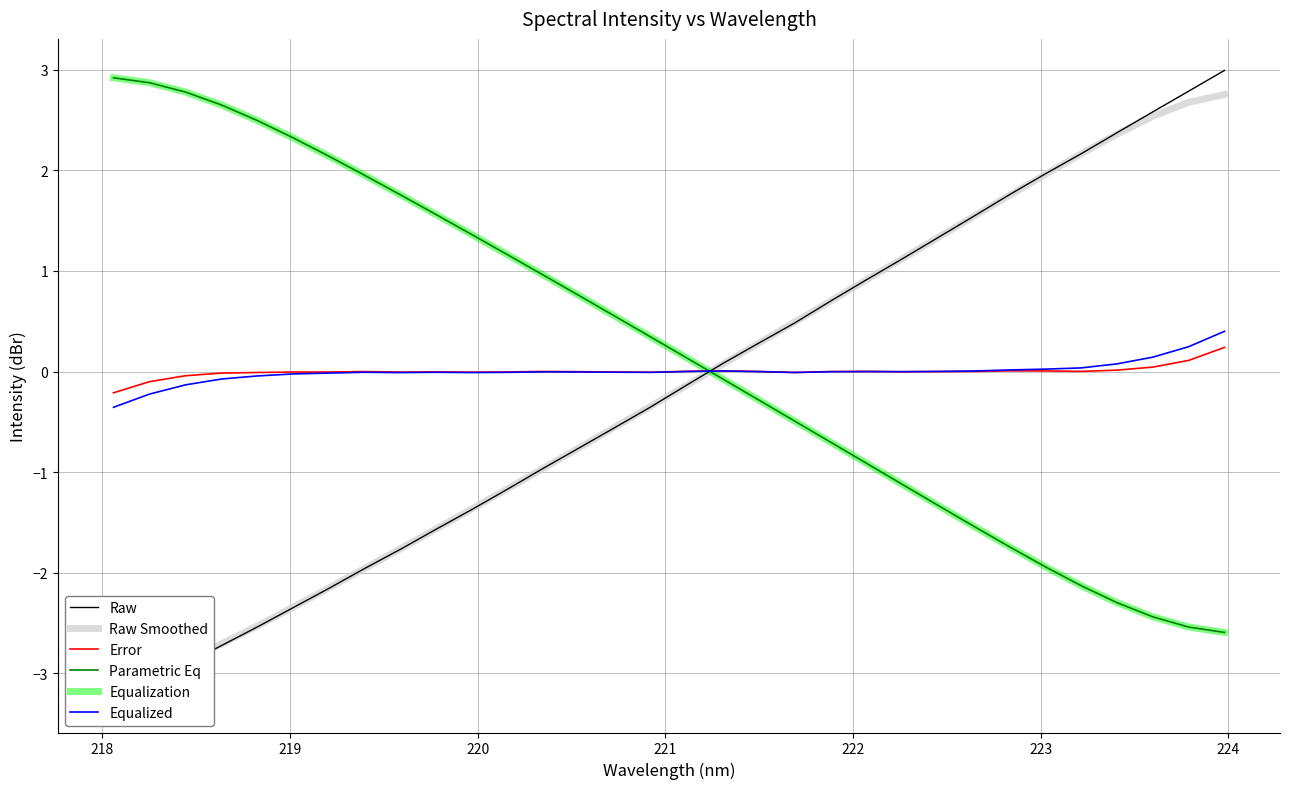

True or false: Raw has more than 0 points higher than both neighbors.

False